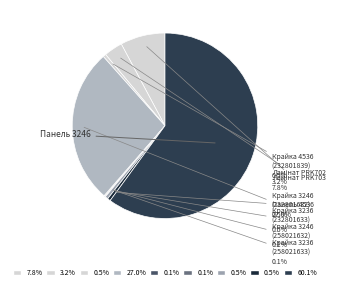

Count the number of slices in the pie.

9